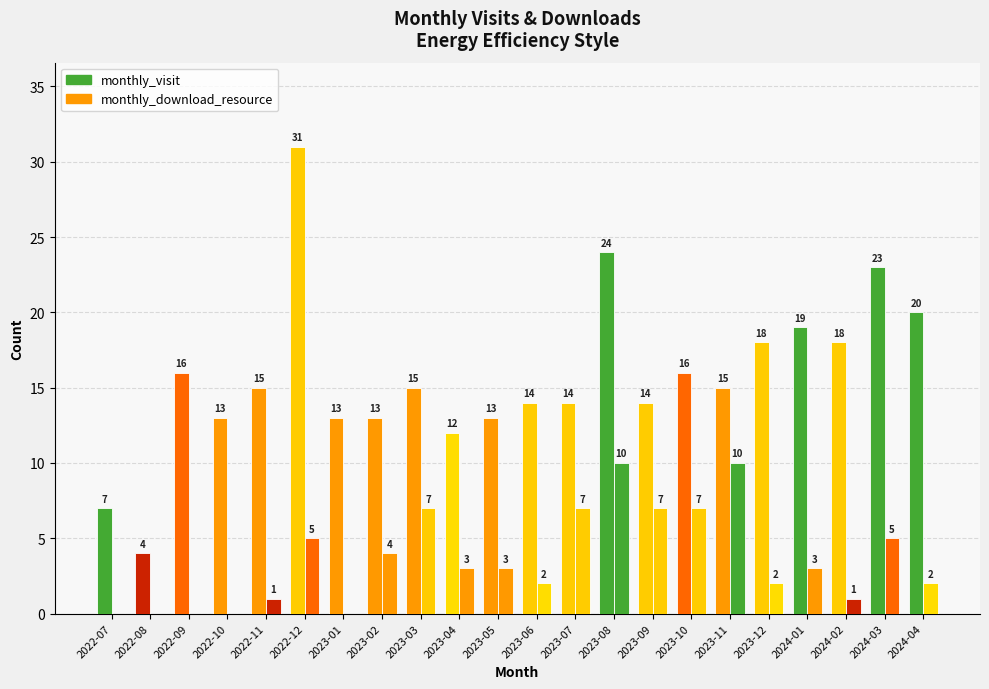

Count the number of categories in the chart.

22